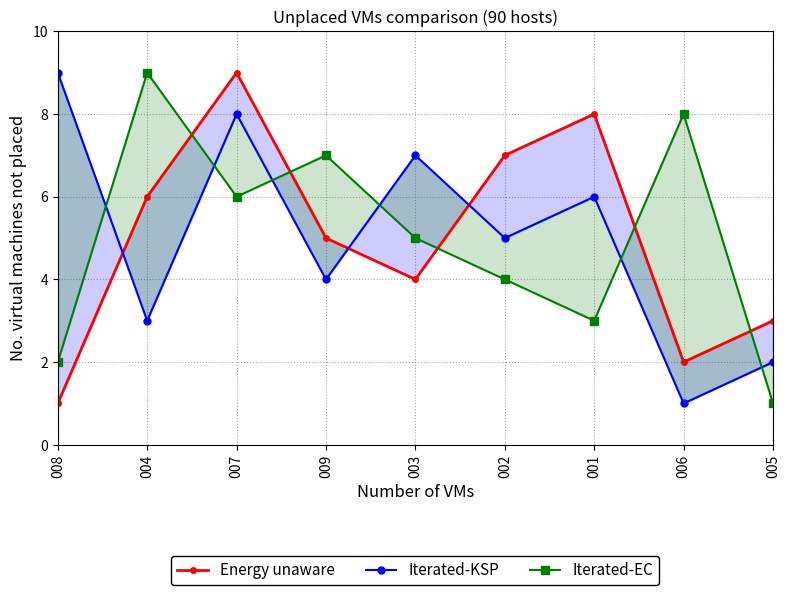

At which category does Energy unaware reach its first local valley?

003